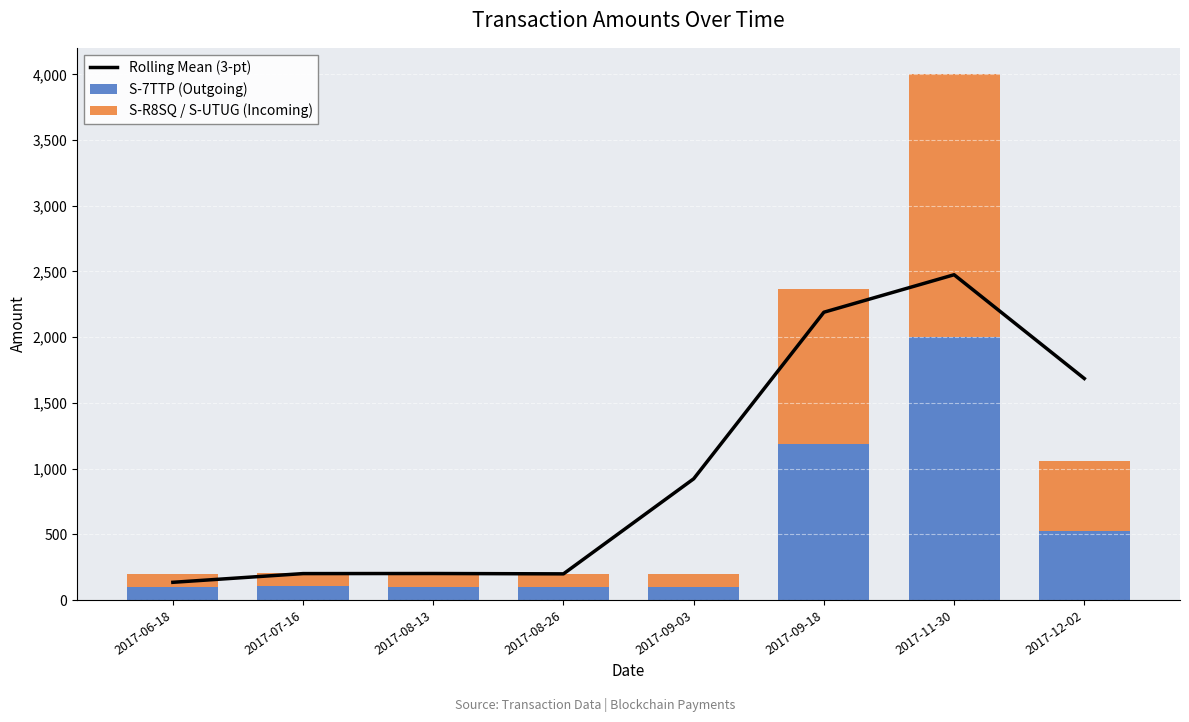

What is the label of the 3rd bar from the left?

2017-08-13